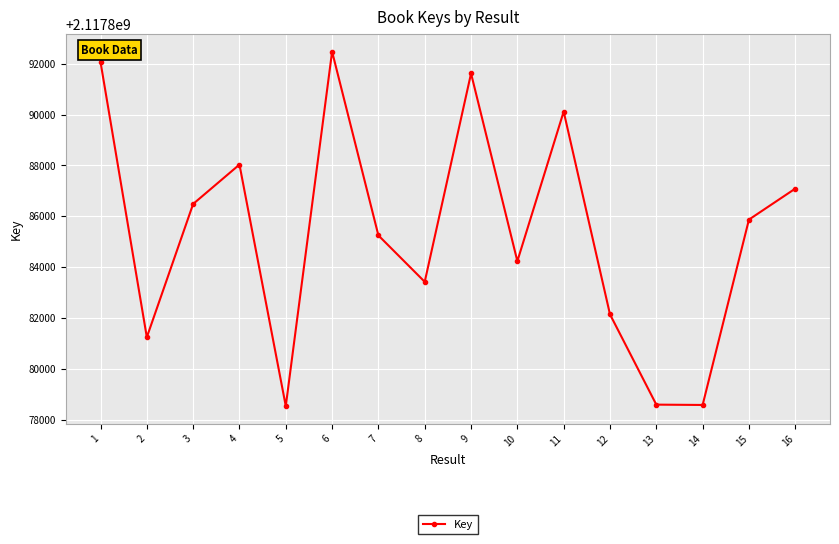

Is this an area chart (filled region under the line)?

No